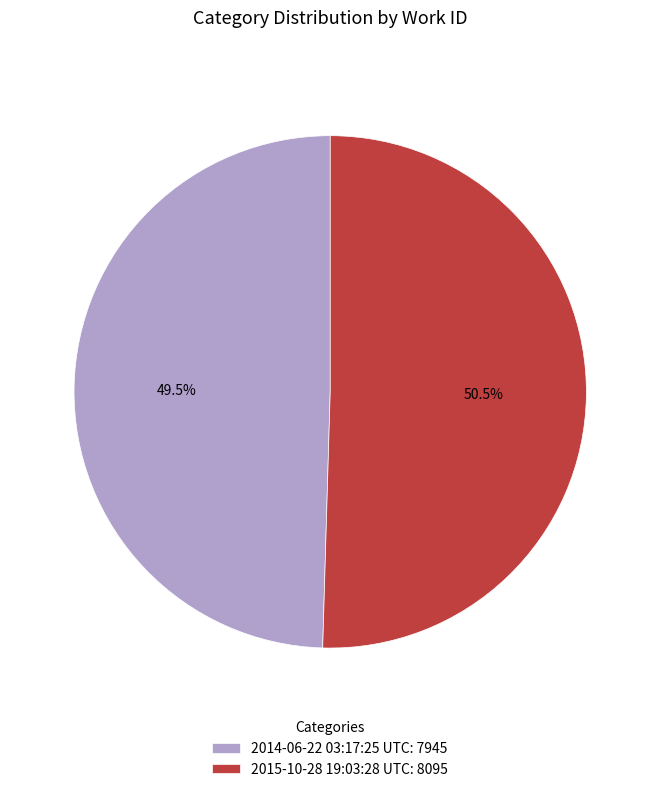

Does any single category account for the majority?

Yes